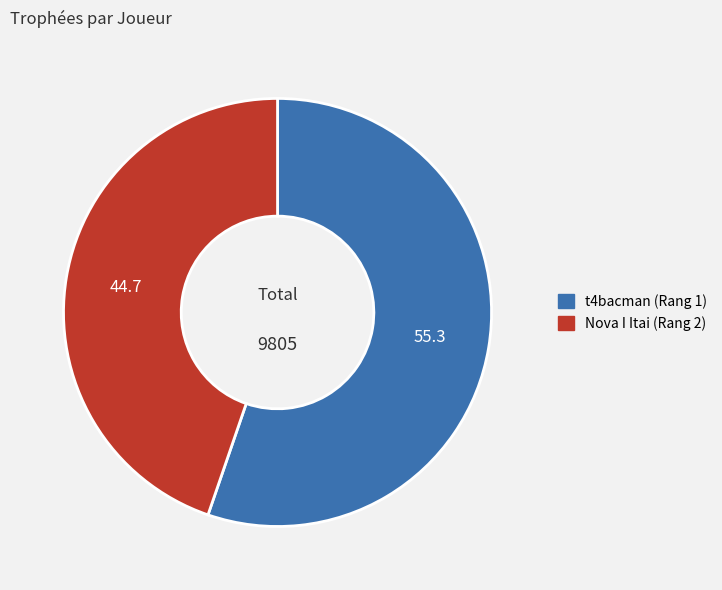

Does t4bacman (Rang 1) account for over 50% of the chart?

Yes